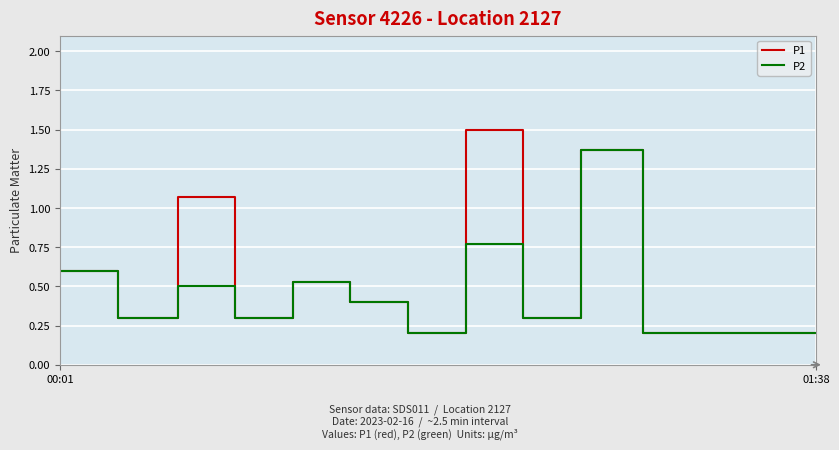

Which series has the largest total across all categories?

P1